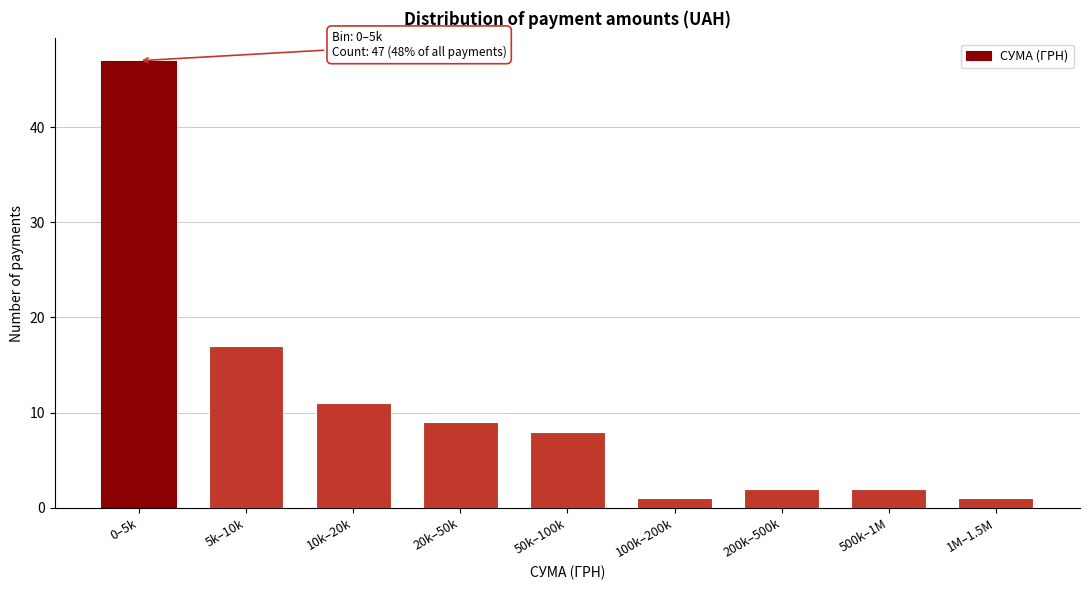

Reading left to right, transcribe all the data shown in this chart.

47	17	11	9	8	1	2	2	1